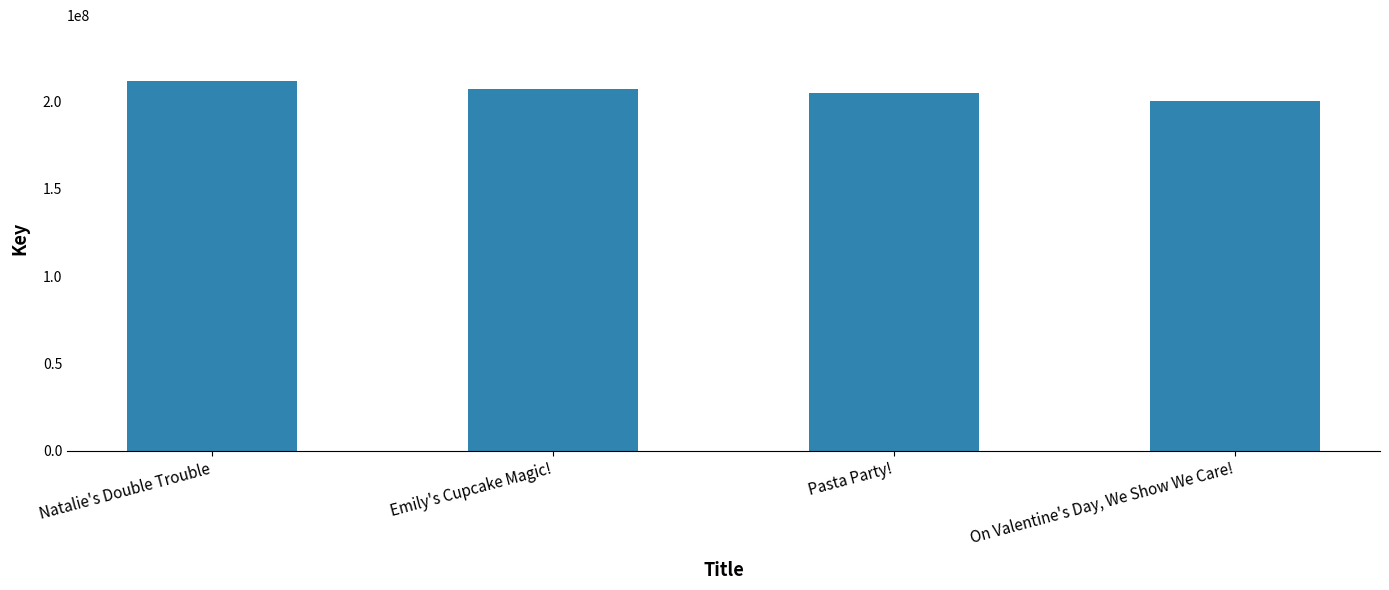

How many categories are shown in the chart?

4